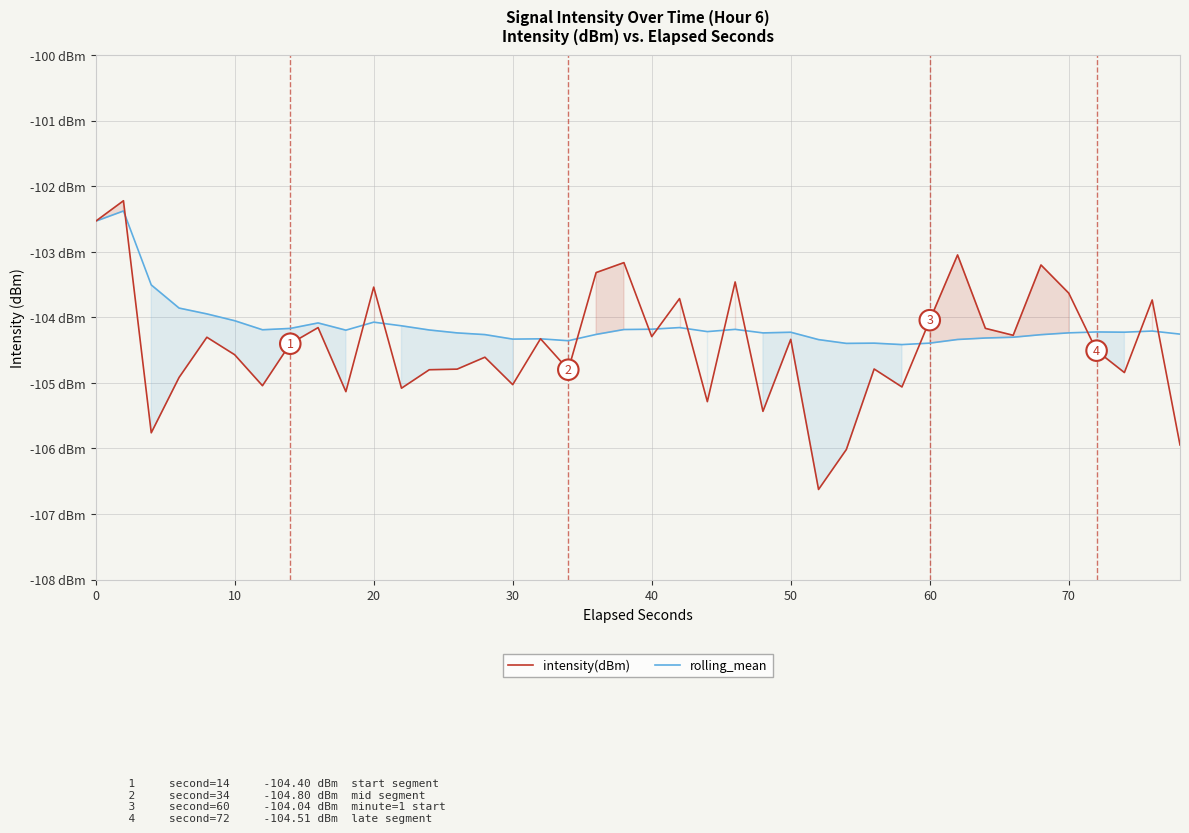

Reading left to right, transcribe all the data shown in this chart.

intensity(dBm): -102.5	-102.2	-105.8	-104.9	-104.3	-104.6	-105.0	-104.4	-104.2	-105.1	-103.5	-105.1	-104.8	-104.8	-104.6	-105.0	-104.3	-104.8	-103.3	-103.2	-104.3	-103.7	-105.3	-103.5	-105.4	-104.3	-106.6	-106.0	-104.8	-105.1	-104.0	-103.0	-104.2	-104.3	-103.2	-103.6	-104.5	-104.8	-103.7	-105.9
rolling_mean: -102.5	-102.4	-103.5	-103.9	-103.9	-104.1	-104.2	-104.2	-104.1	-104.2	-104.1	-104.1	-104.2	-104.2	-104.3	-104.3	-104.3	-104.4	-104.3	-104.2	-104.2	-104.2	-104.2	-104.2	-104.2	-104.2	-104.3	-104.4	-104.4	-104.4	-104.4	-104.3	-104.3	-104.3	-104.3	-104.2	-104.2	-104.2	-104.2	-104.3